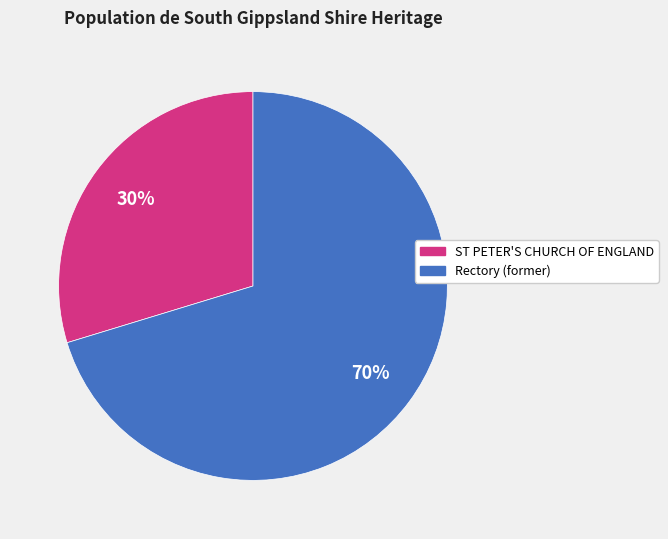

How many slices are in this pie chart?

2